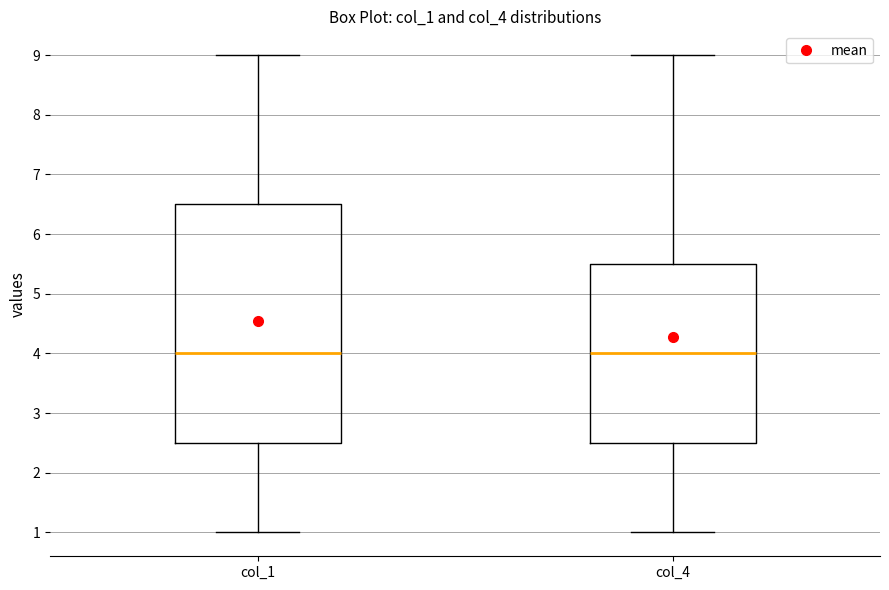

Reading left to right, transcribe this box plot: for each box, give where its median line is, the range the box spans, and where its two whiskers end, as read against the y-axis. The values are not printed on the chart, so give them approximately, as read against the axis.

col_1: median 4.0, box 2.5 to 6.5, whiskers 1.0 to 9.0
col_4: median 4.0, box 2.5 to 5.5, whiskers 1.0 to 9.0